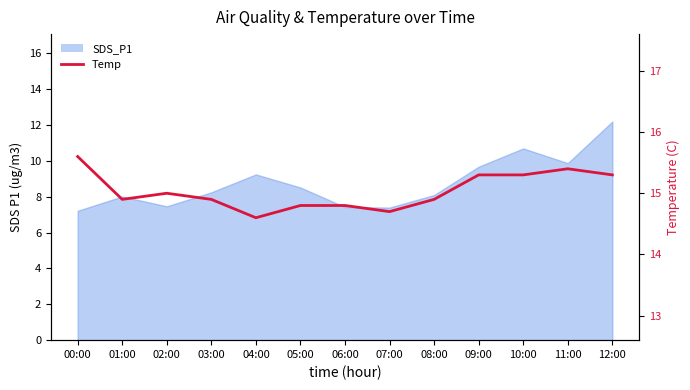

How many categories are shown in the chart?

13